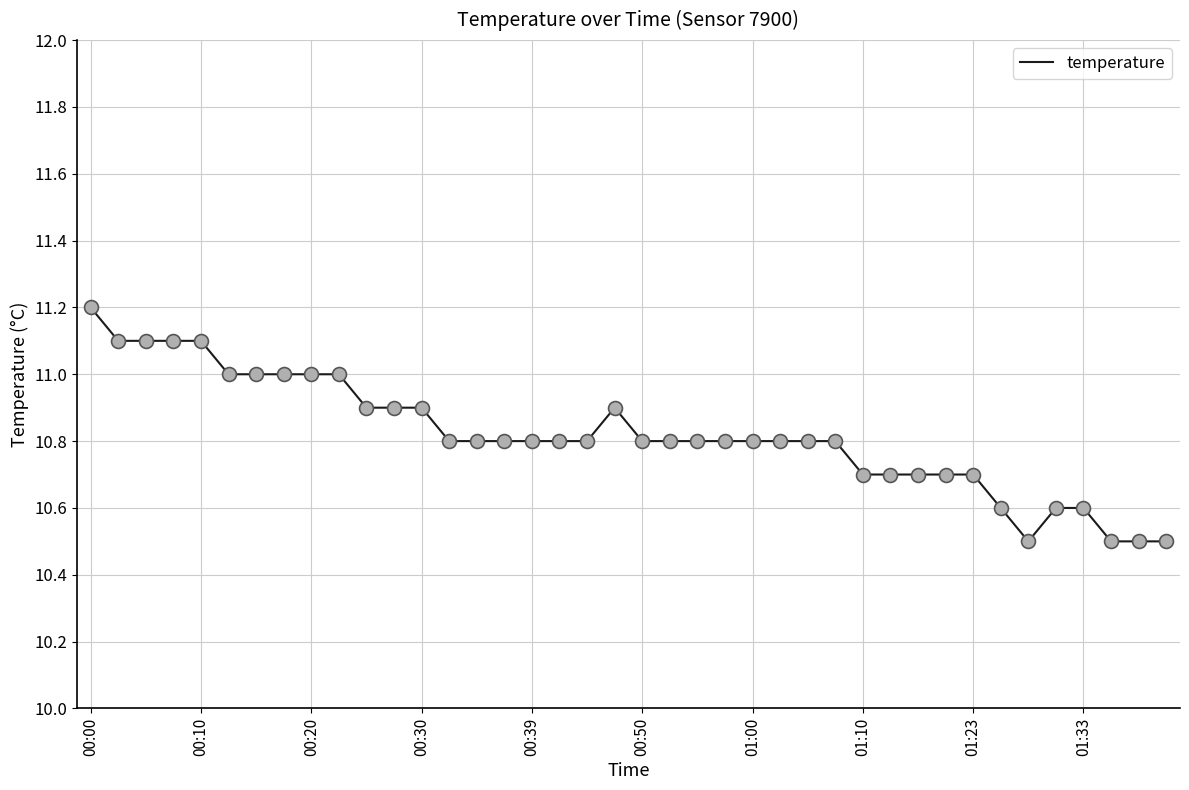

What is the maximum value shown in the chart?

11.2